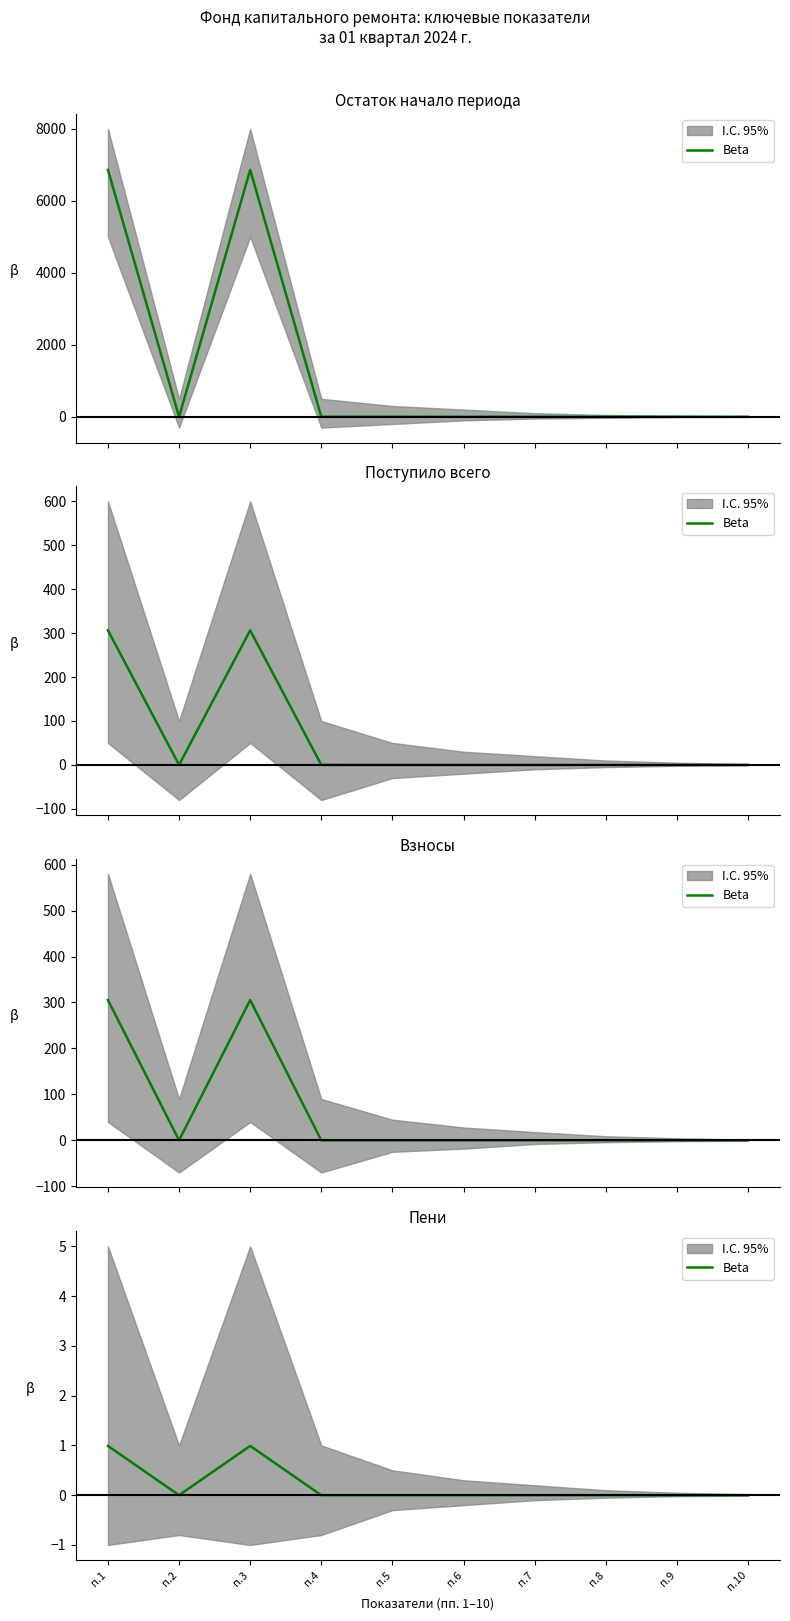

Is it true that the value at п.4 is 0.0?

True